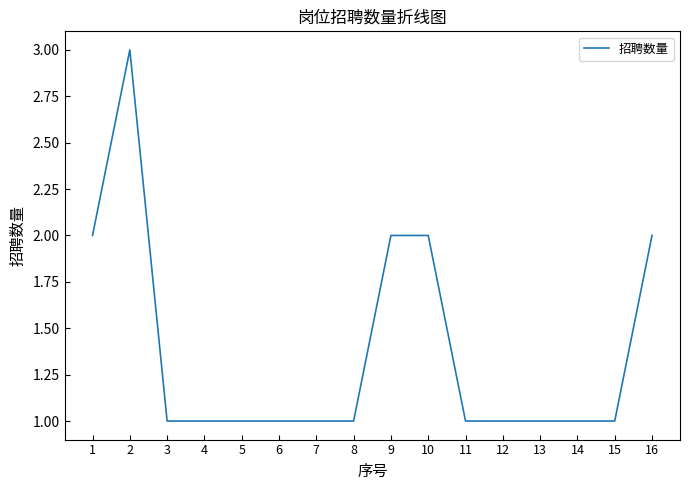

The chart shows a value of 2 at 12. True or false?

False